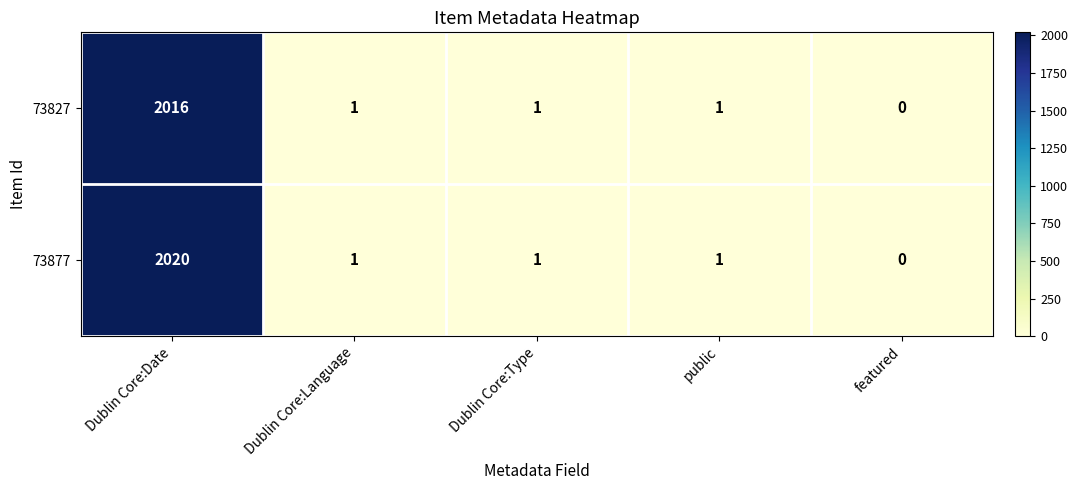

What is the difference between the maximum and minimum values in the 73827 series?

2016